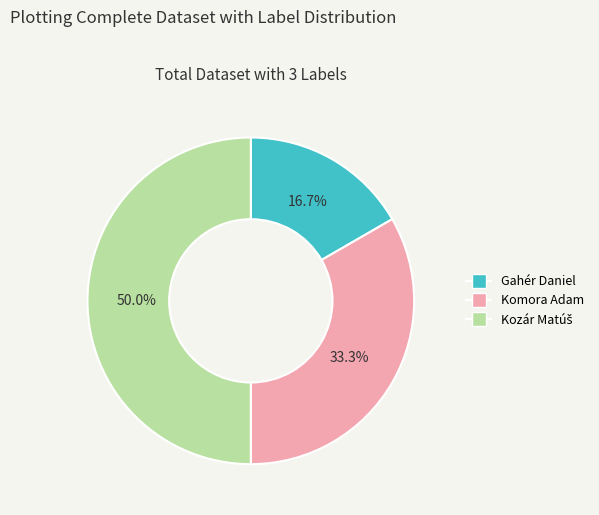

True or false: Komora Adam accounts for 33% of the total.

True